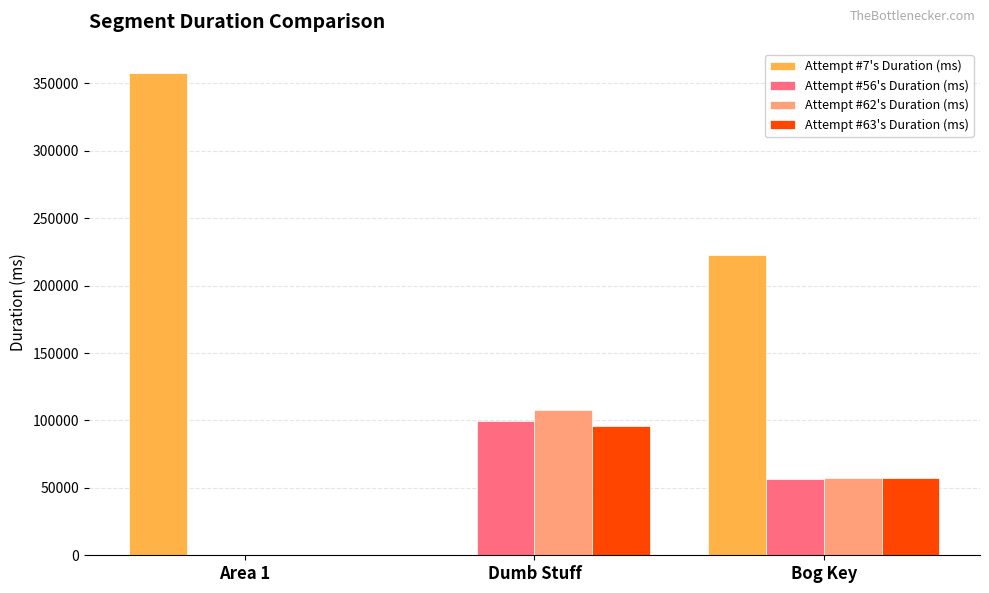

At which category does the chart reach its peak across all series?

Area 1